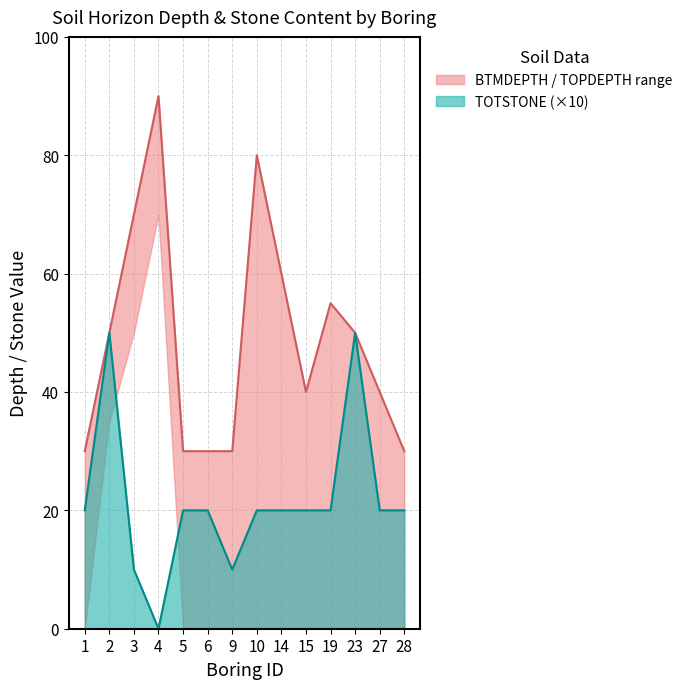

At which category does the chart reach its peak across all series?

4